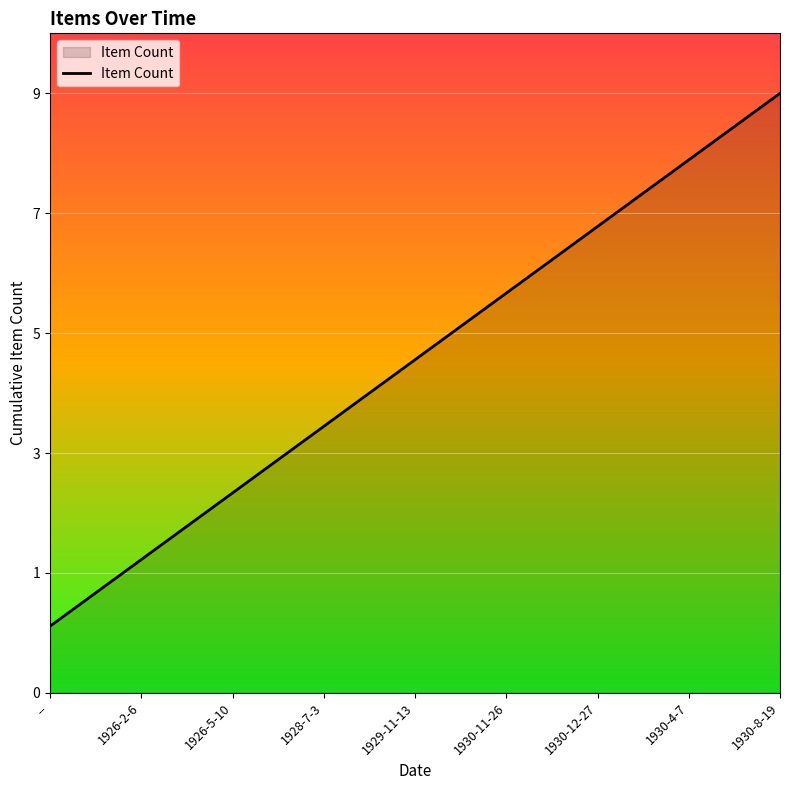

Does the chart display data point markers on the line(s)?

No